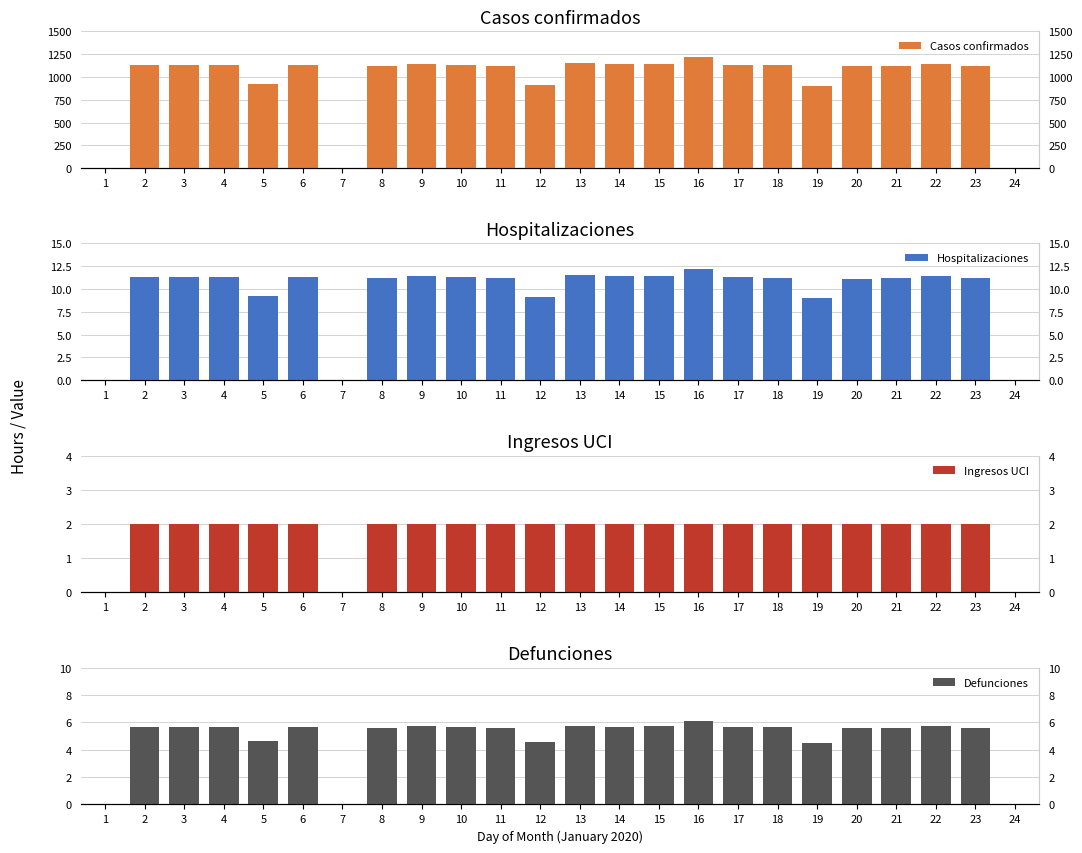

Rank the series by their maximum value, from highest to lowest.

Casos confirmados, Hospitalizaciones, Defunciones, Ingresos UCI